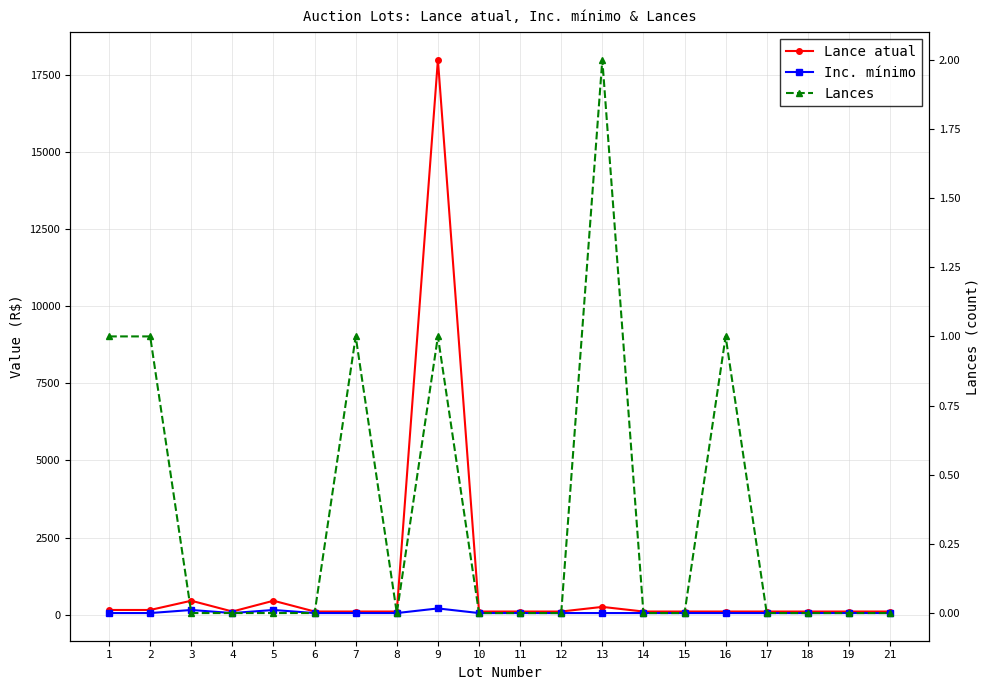

What is the difference between the maximum and second lowest values in the Inc. mínimo series?

150